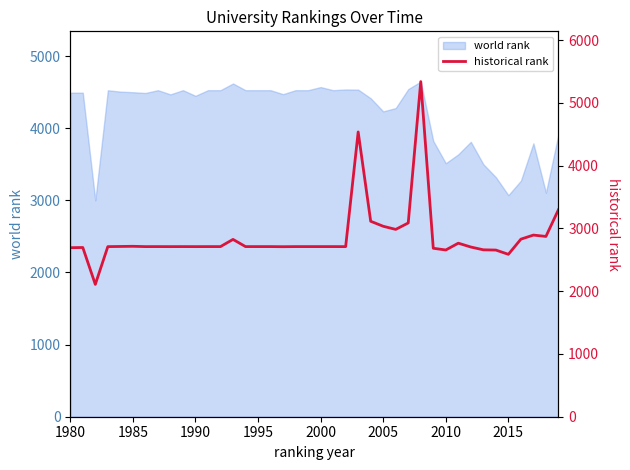

How many lines are shown in the chart?

1